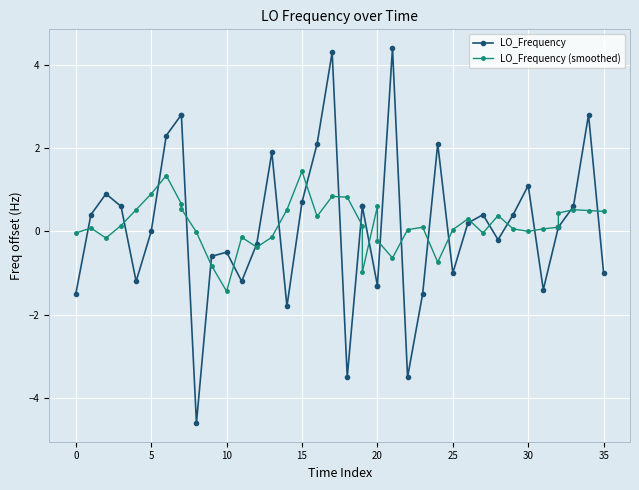

True or false: LO_Frequency and LO_Frequency (smoothed) cross at least once.

True